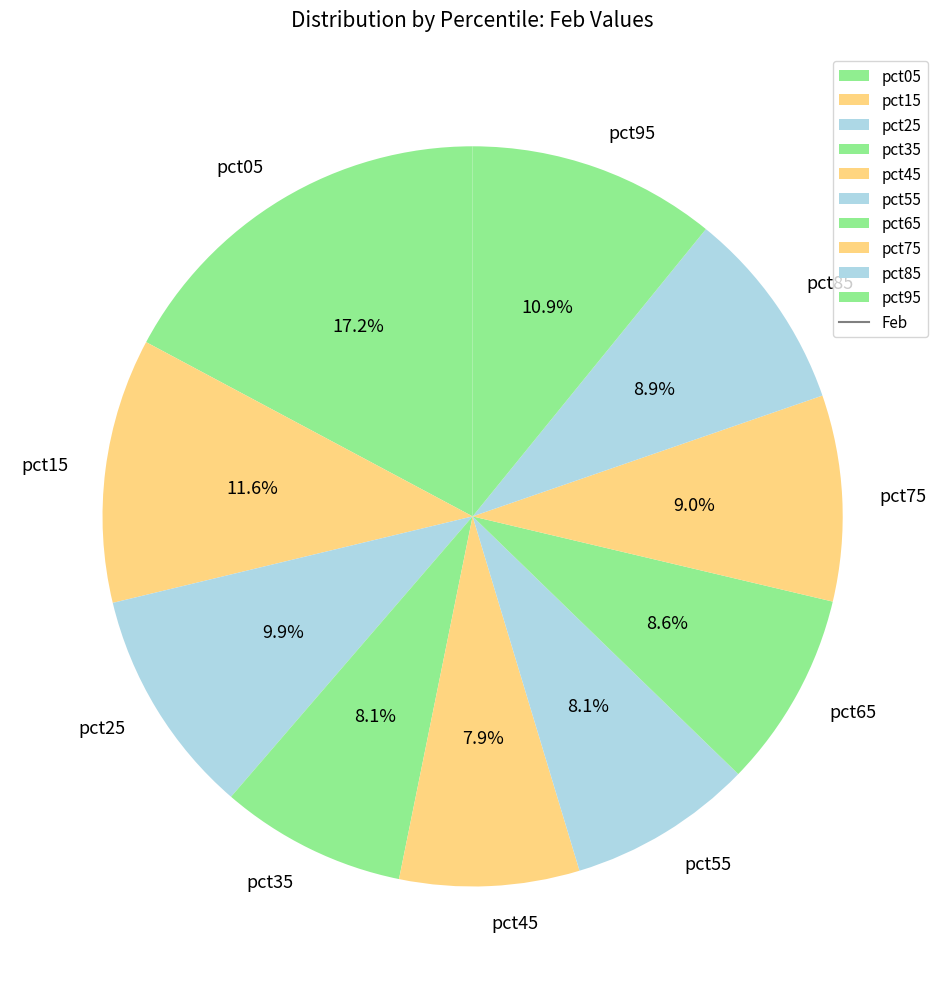

To the nearest percent, what percentage of the pie is pct25?

10%